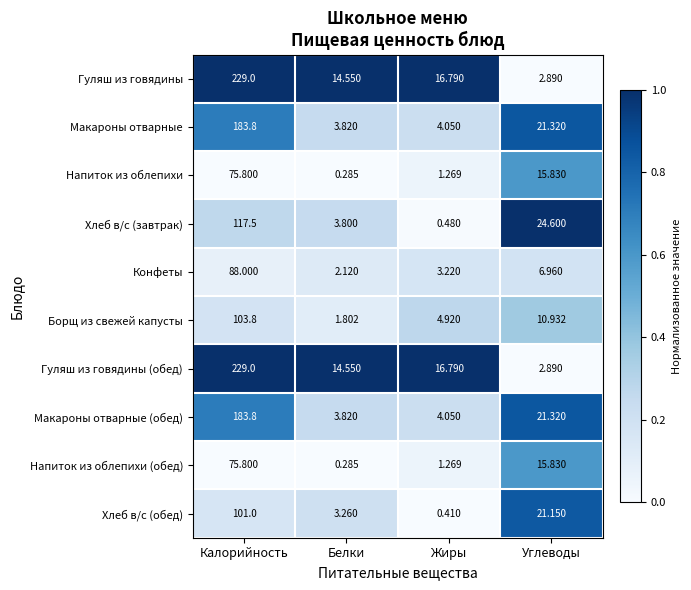

Where does the Хлеб в/с (завтрак) series first go above 24?

Калорийность